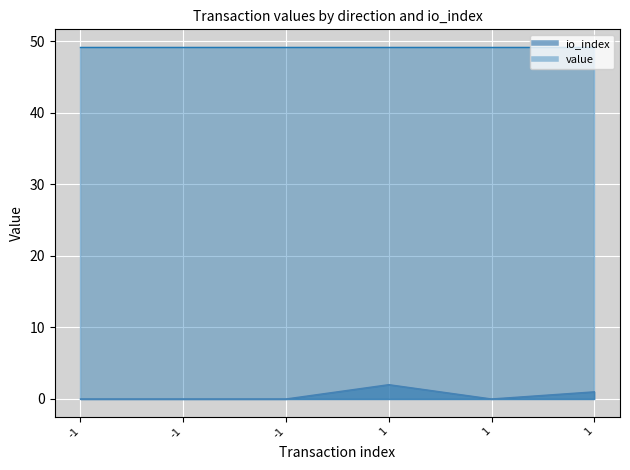

What is the difference between the values at 1 and 1?

1